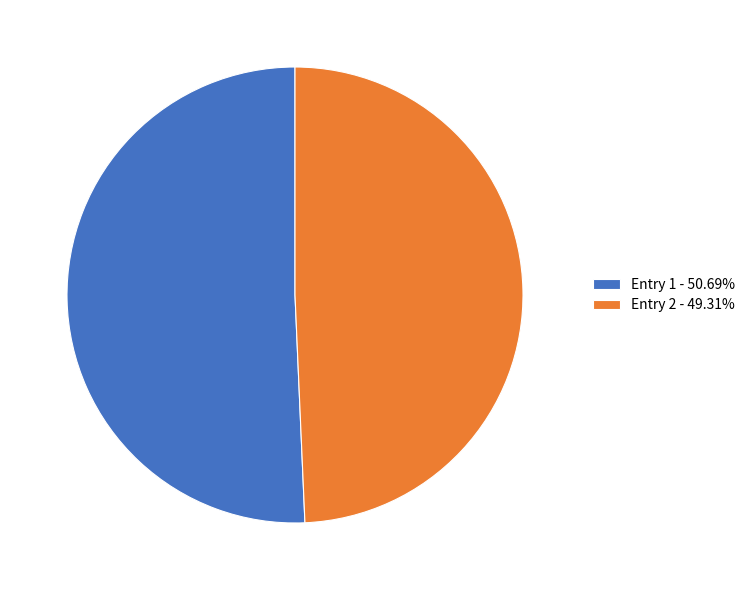

How many slices are in this pie chart?

2